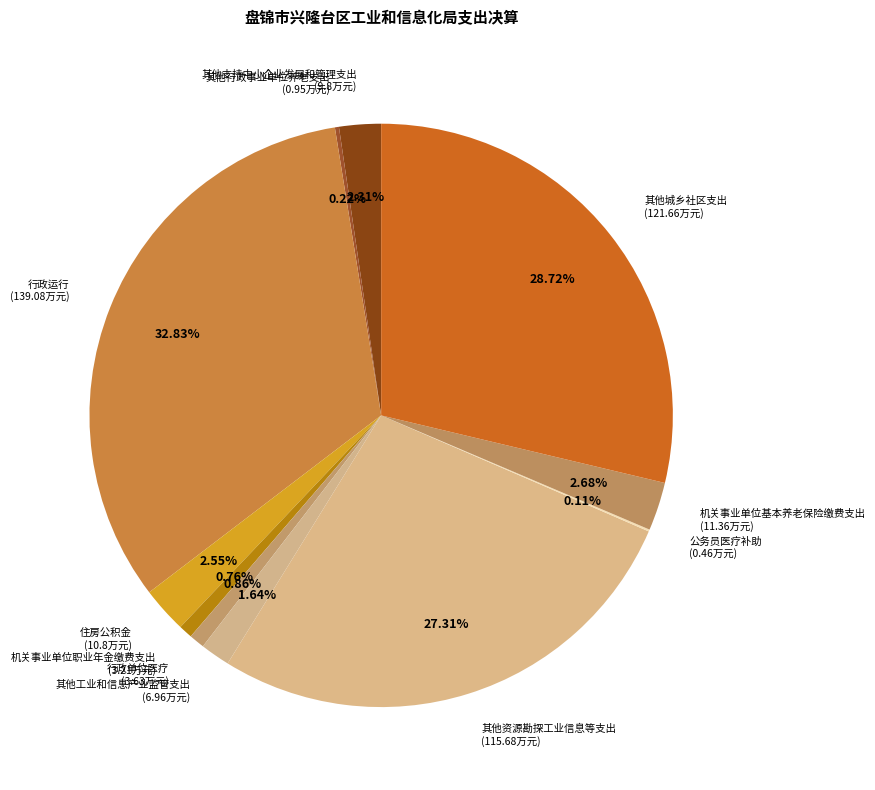

What is the smallest slice in the pie chart?

公务员医疗补助